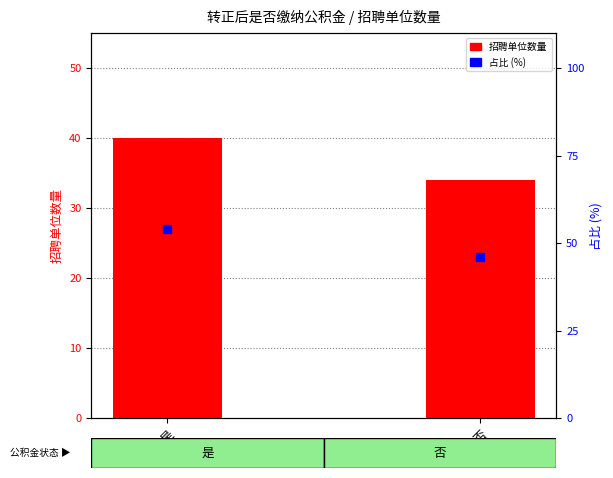

What are all the series names shown in the legend?

招聘单位数量, 占比 (%)